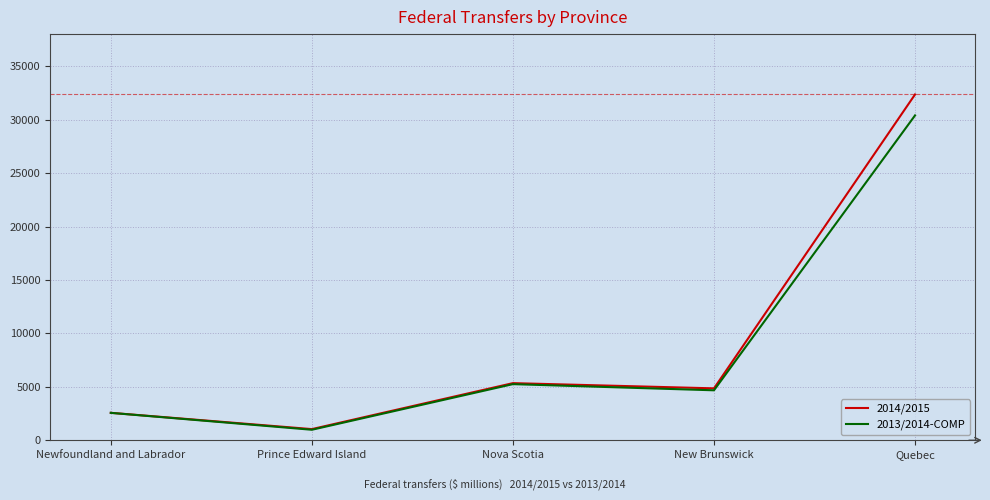

Is it true that 2013/2014-COMP equals 4171 at Newfoundland and Labrador?

False